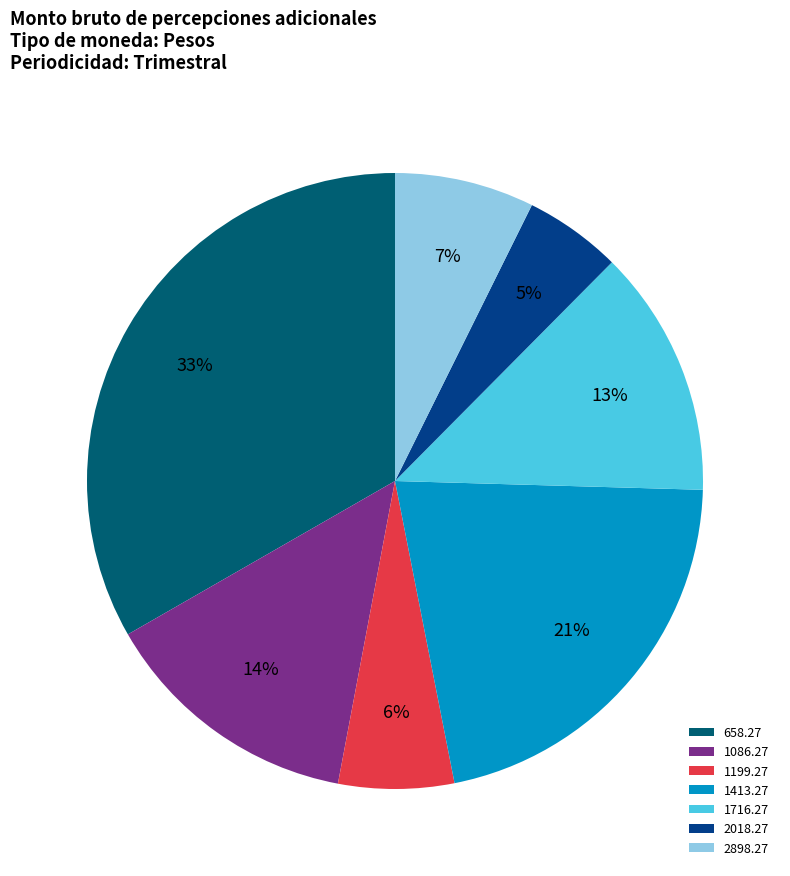

What is the smallest slice in the pie chart?

2018.27